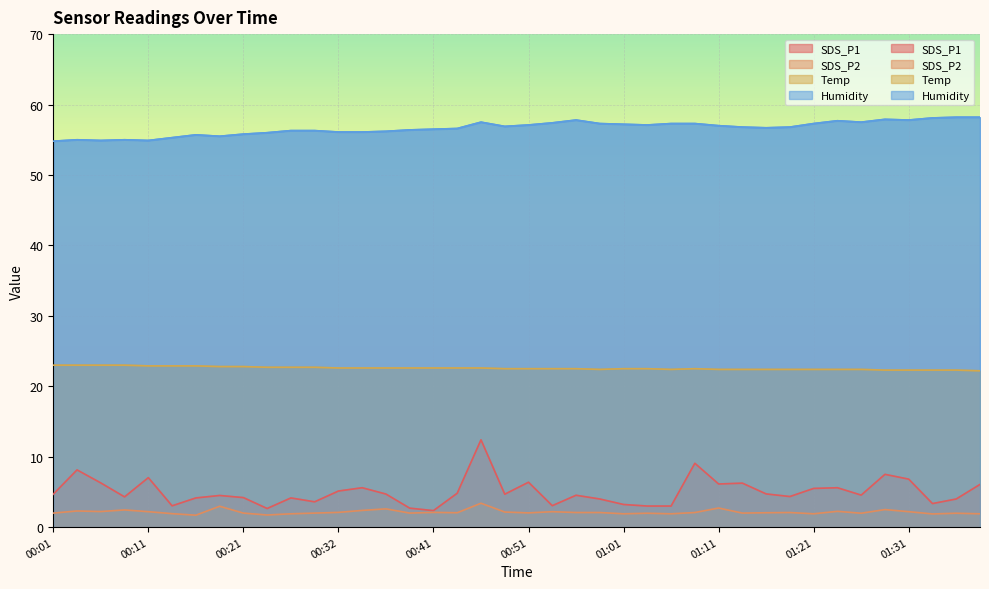

What is the sum of all SDS_P1 values?

200.2